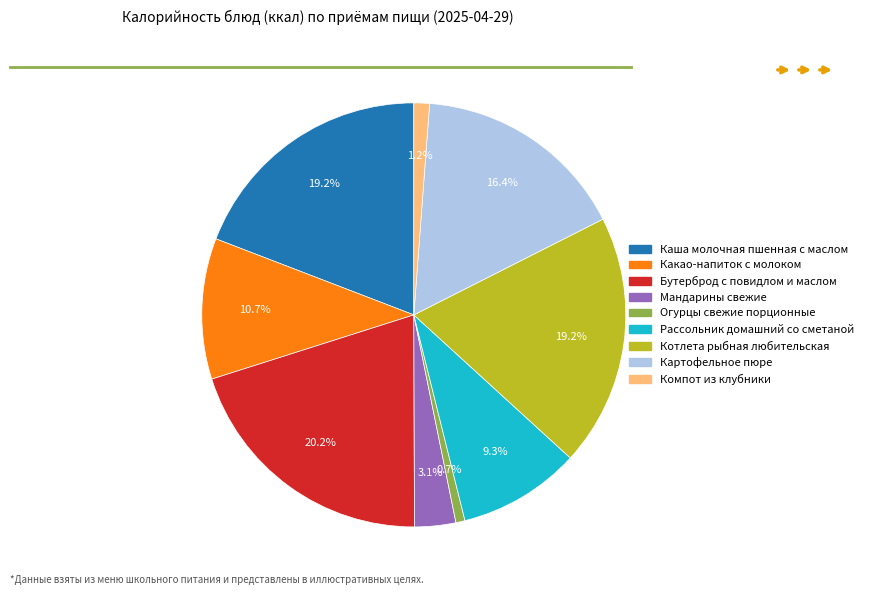

To the nearest percent, what is the combined percentage of Огурцы свежие порционные and Каша молочная пшенная с маслом?

20%